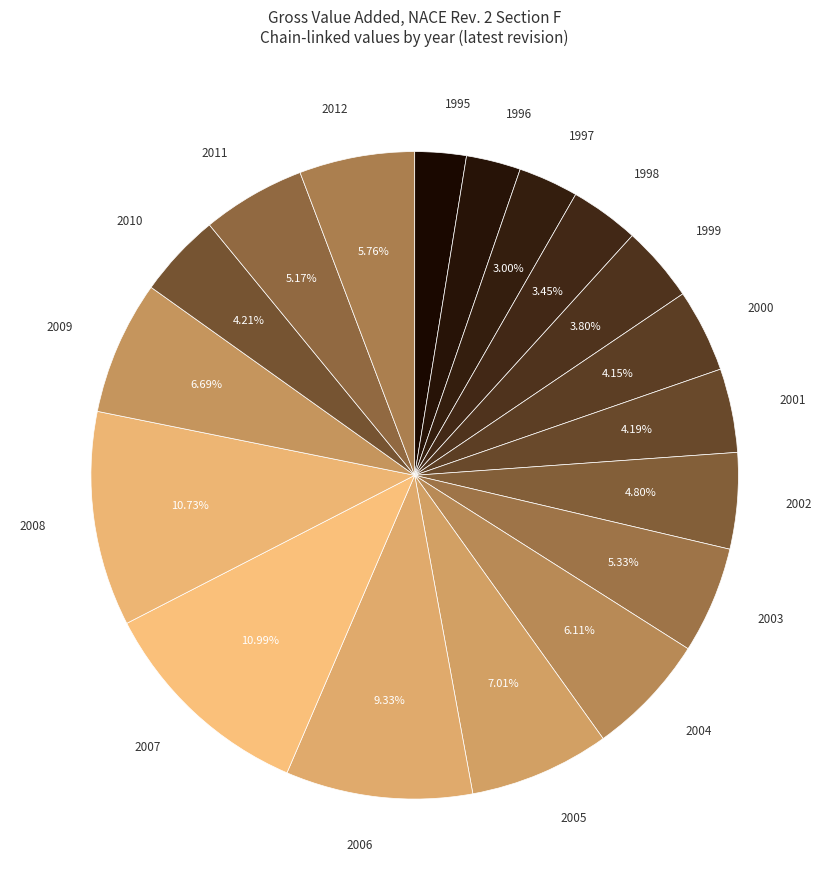

To the nearest percent, what percentage of the pie is 2001?

4%